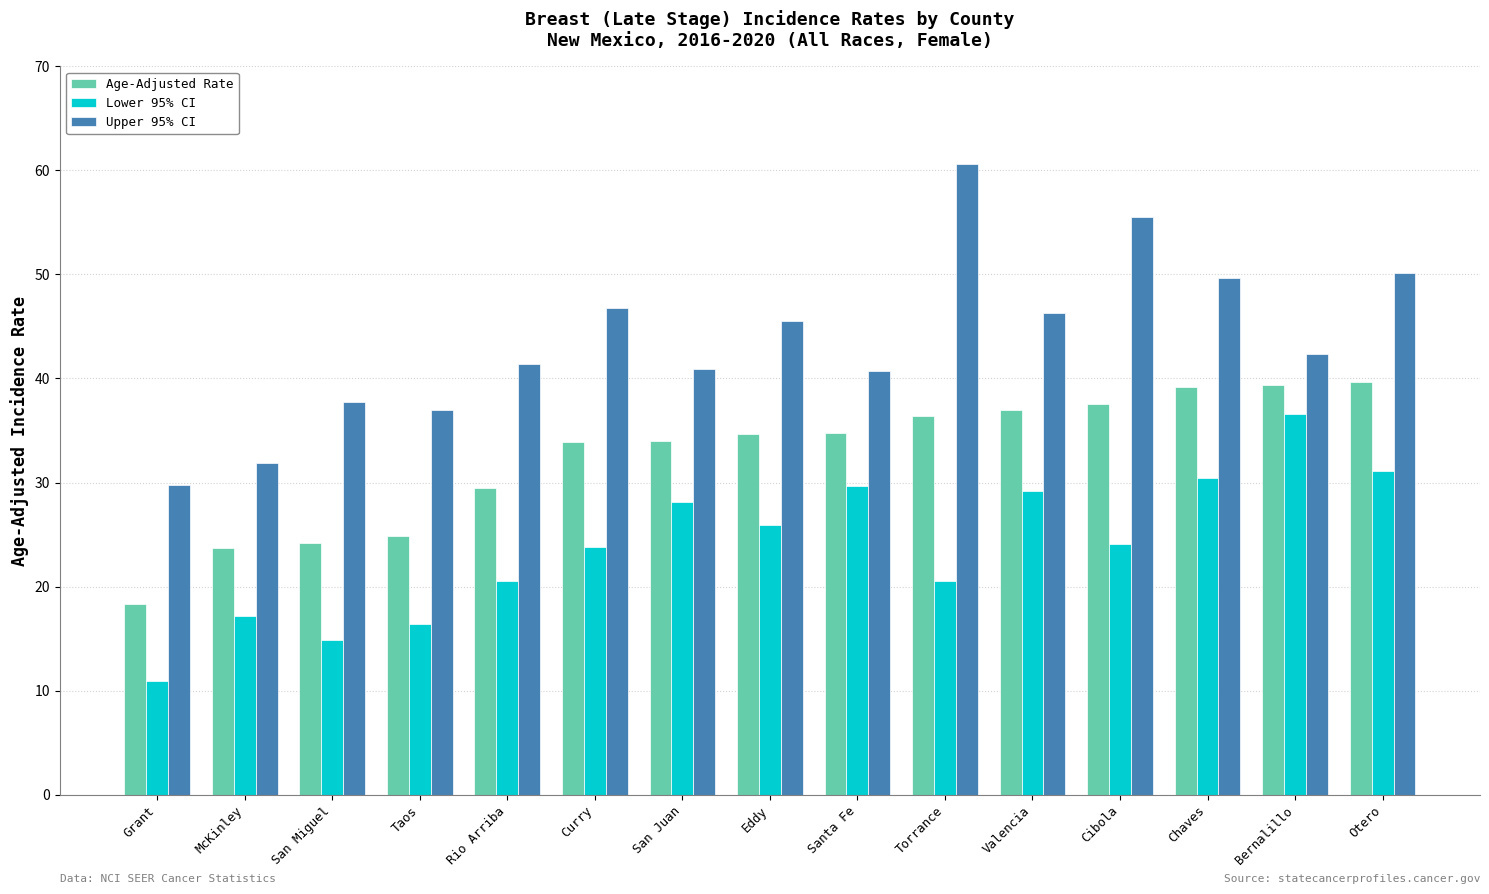

What is the difference between the Age-Adjusted Rate values at Grant and Bernalillo?

21.1